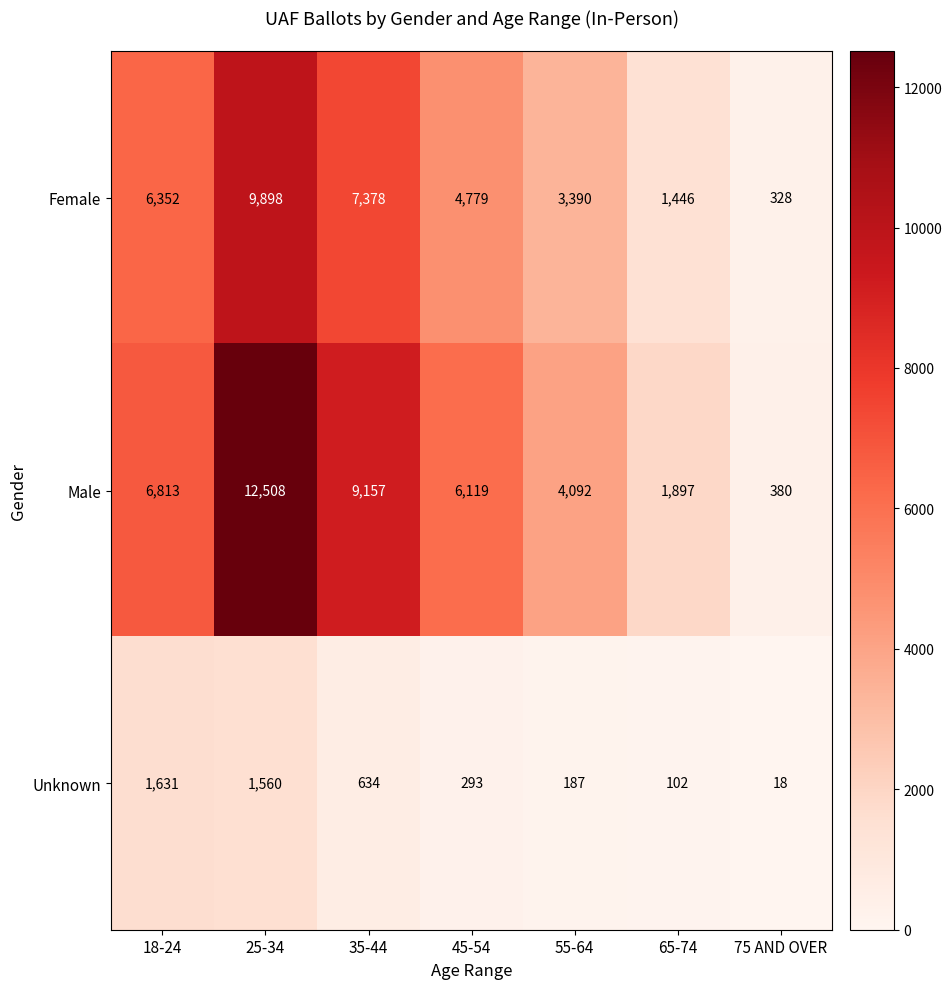

What is the difference between the Female values at 25-34 and 45-54?

5119